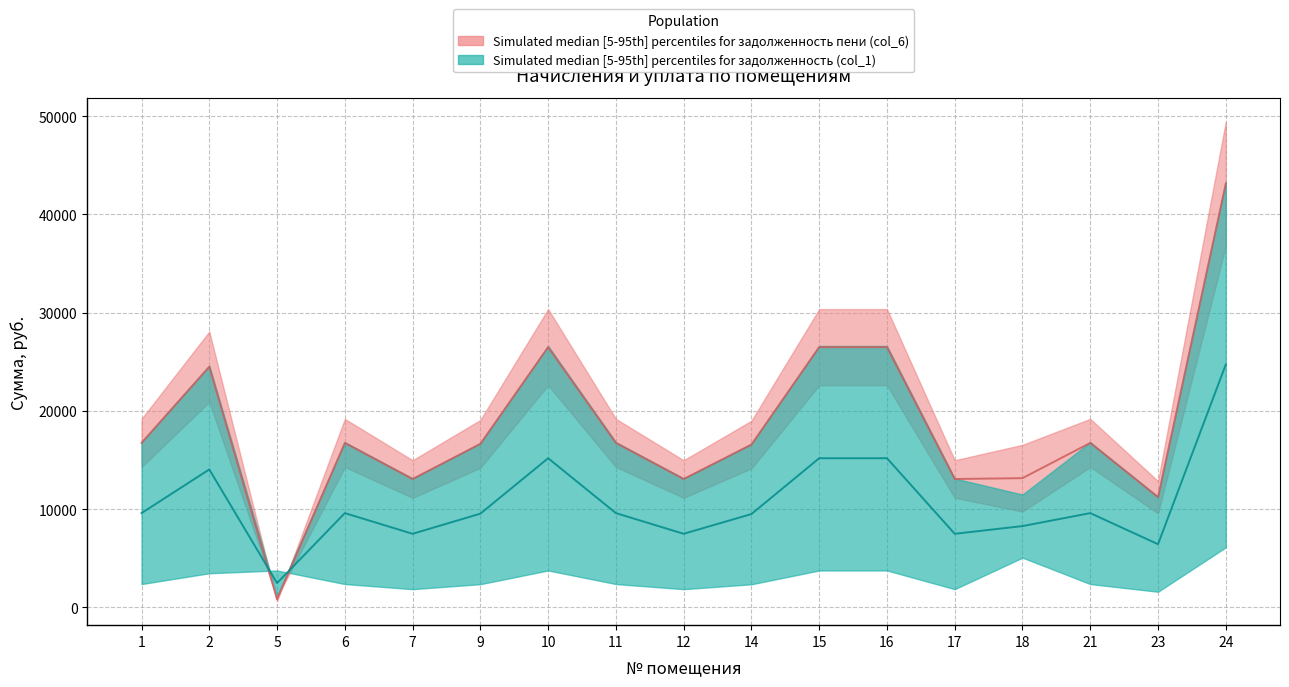

True or false: задолженность пени (col_6) has more than 0 interior local peaks.

True